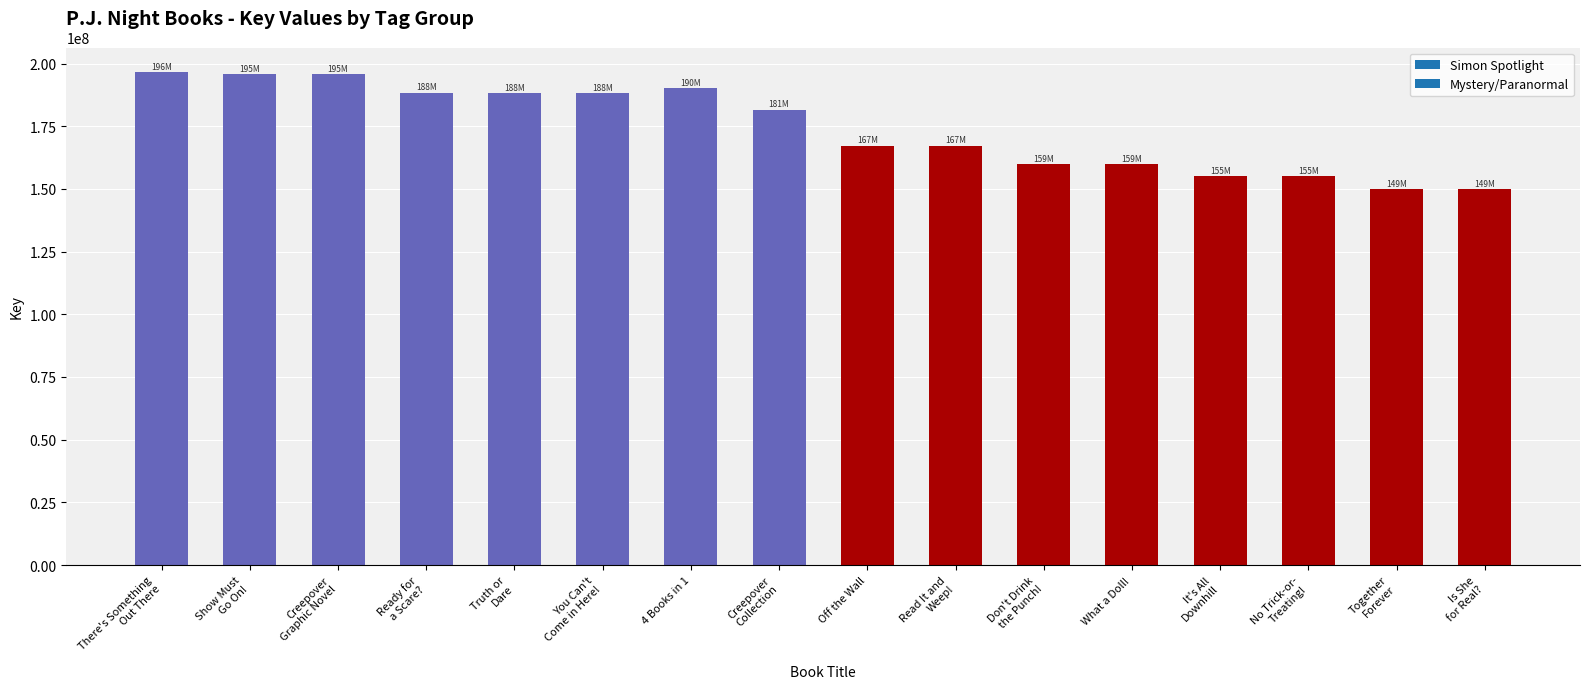

What is the maximum value shown in the chart?

196558078